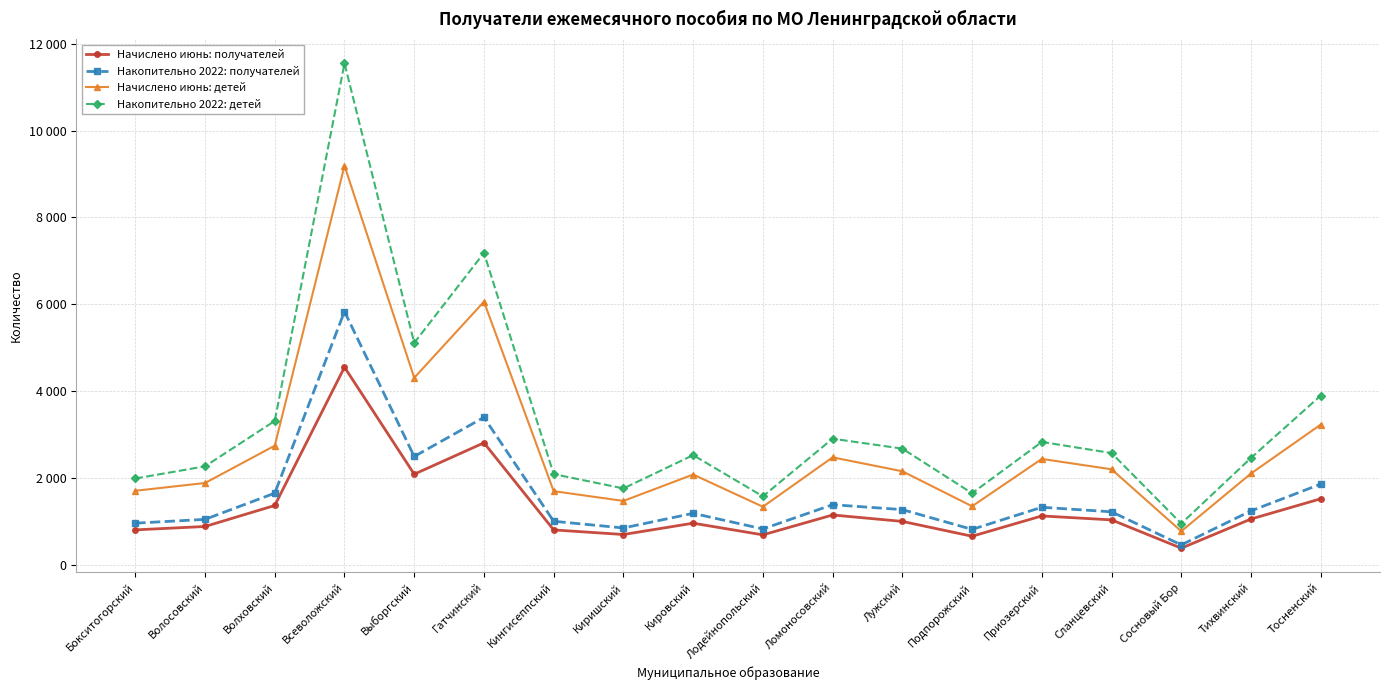

What is the label of the 6th point from the left?

Гатчинский